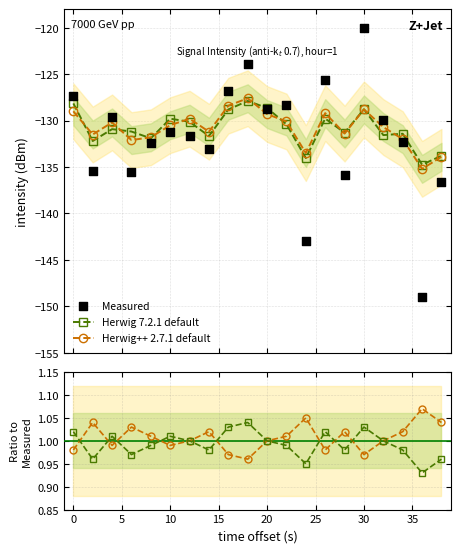

Is the value of Herwig 7.2.1 default at 17 greater than the value of Measured at 15?

Yes